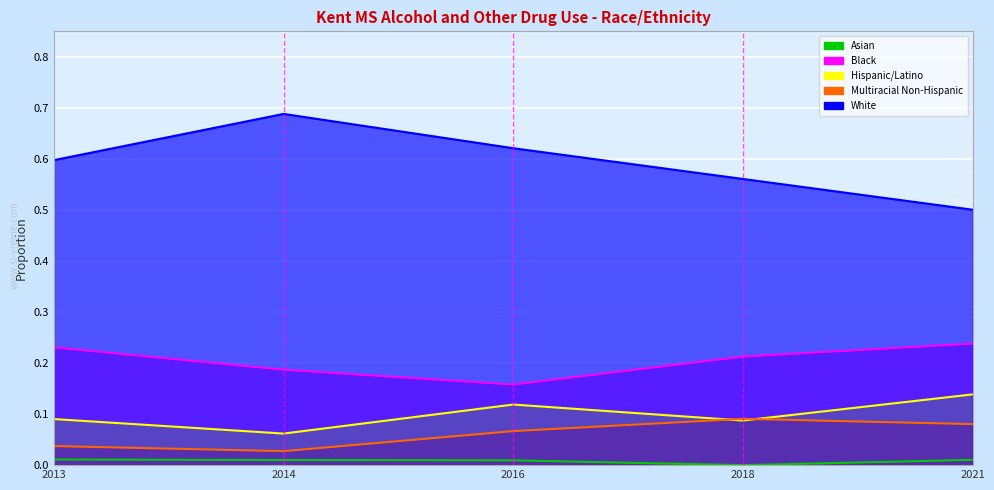

What is the value of the Black point at the 1st from the left?

0.2